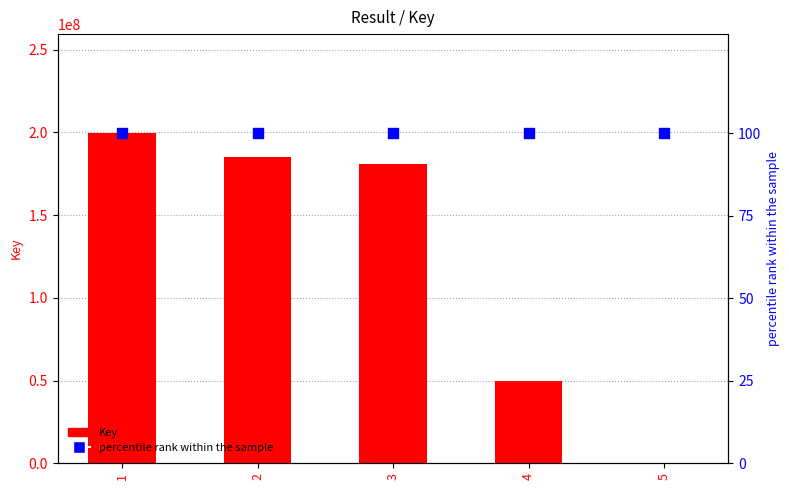

Which series reaches the maximum Y coordinate?

Key